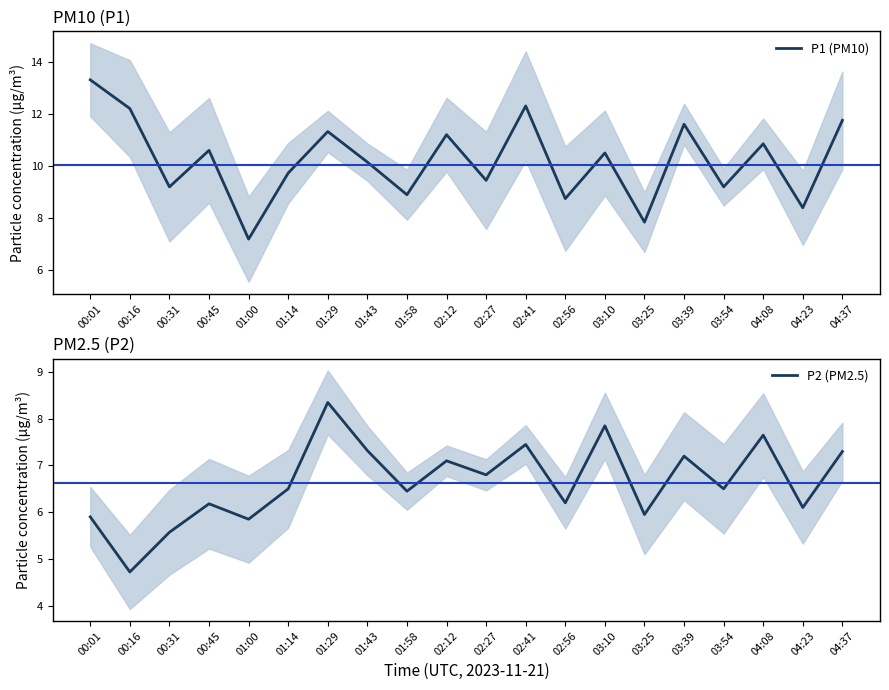

What is the total value across all series at 02:41?

19.8